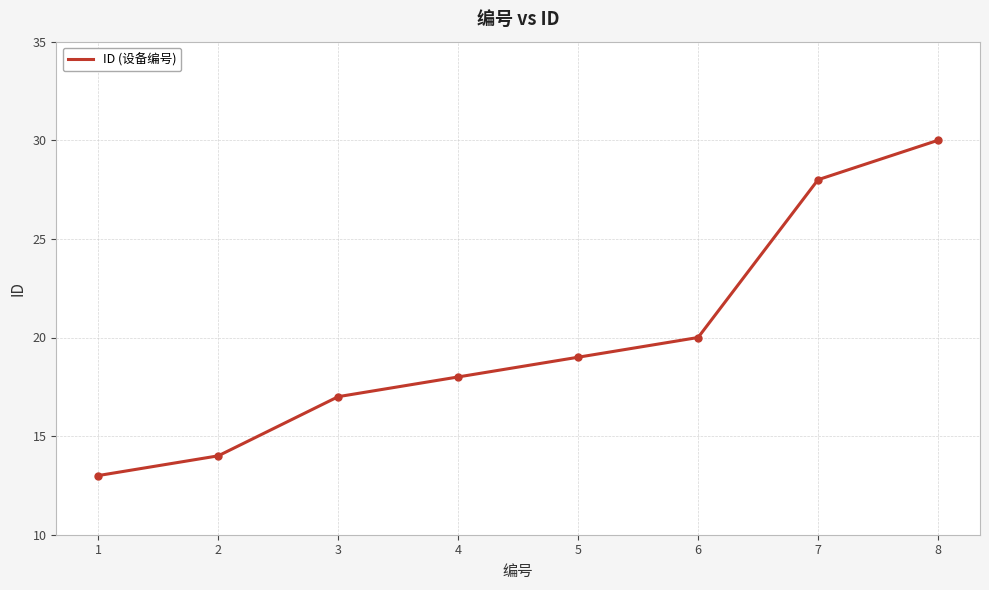

Does the chart display data point markers on the line(s)?

No